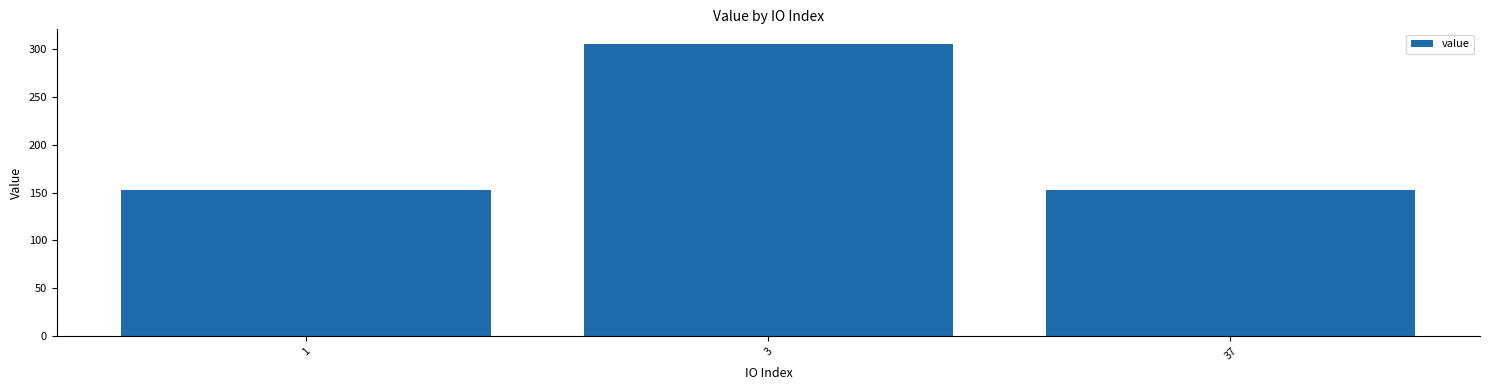

What is the value of the 3rd bar from the left?

152.8